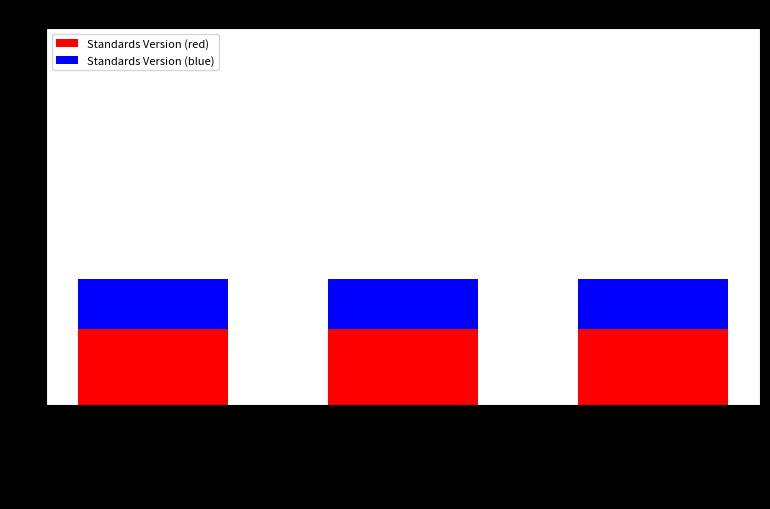

The Standards Version (red) series shows 1.2 at WWHV094825. True or false?

True